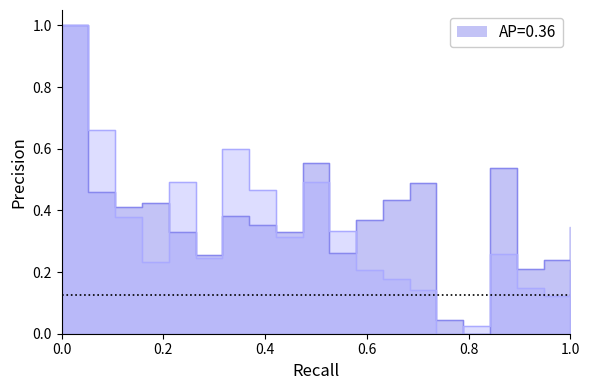

Count the number of categories in the chart.

20